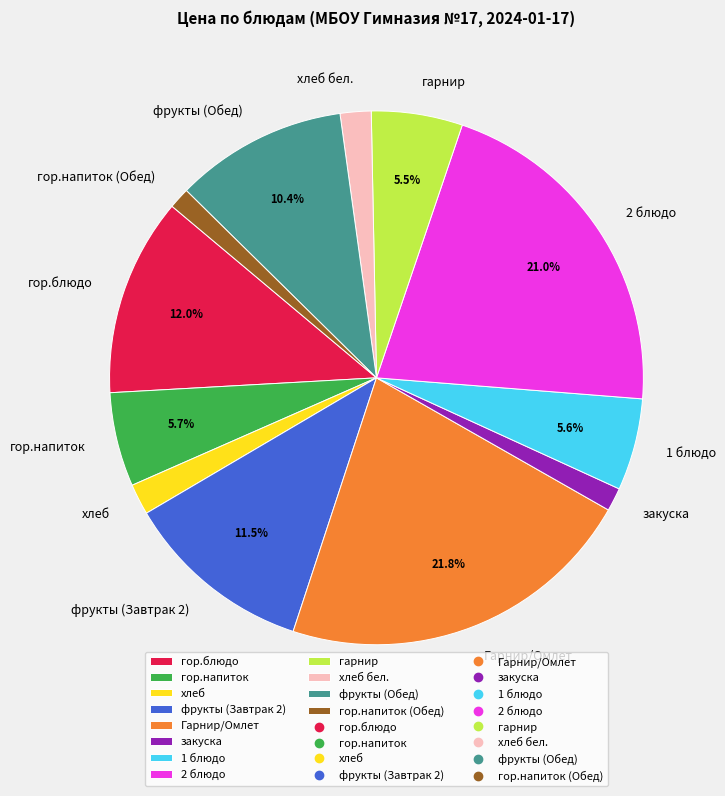

Which category has the biggest portion of the pie?

Гарнир/Омлет